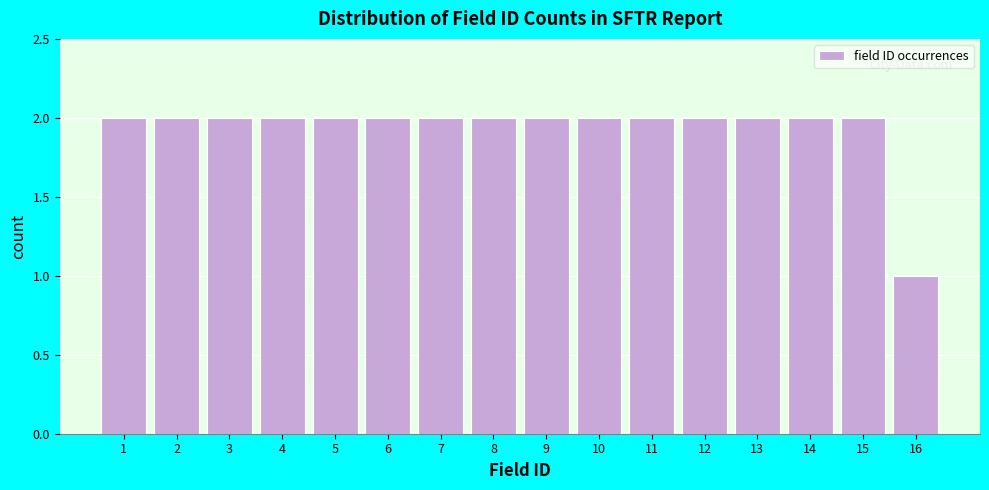

What is the height of the bar covering 15.5 to 16.5 on the x-axis? The values are not printed on the chart, so give them approximately, as read against the axis.

1